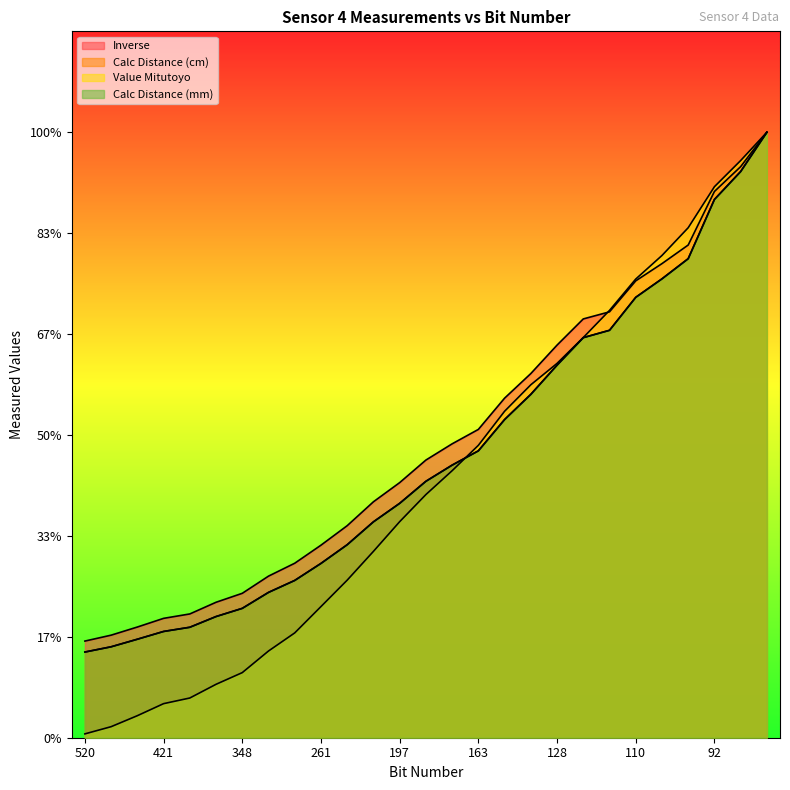

At 148, list the series in order from smallest to largest.

Calc Distance (cm), Calc Distance (mm), Value Mitutoyo, Inverse